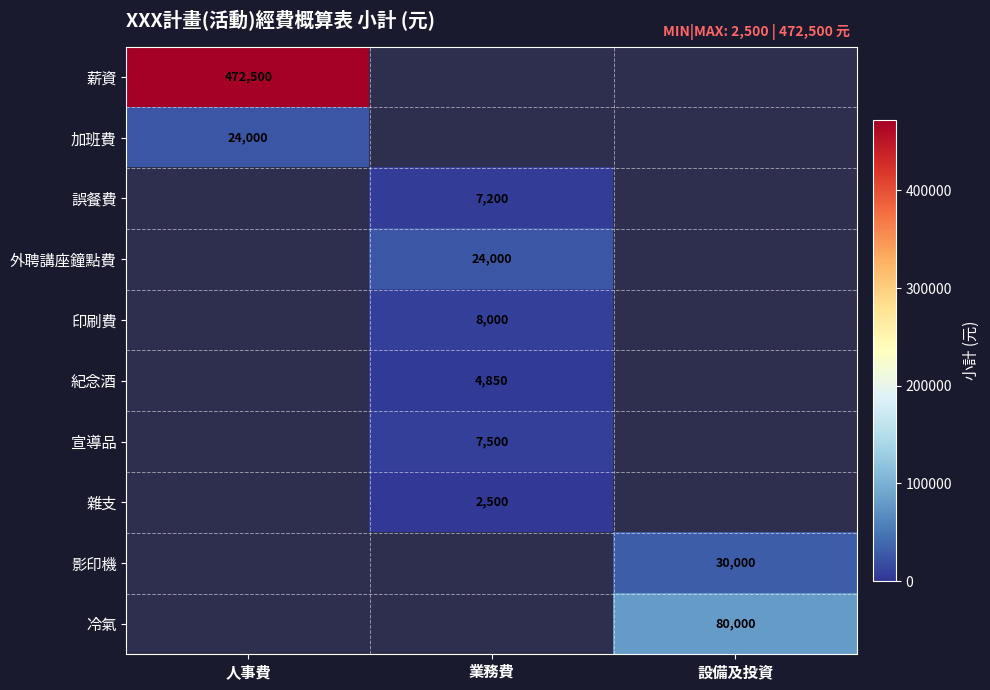

The 紀念酒 series shows 4850 at 業務費. True or false?

True